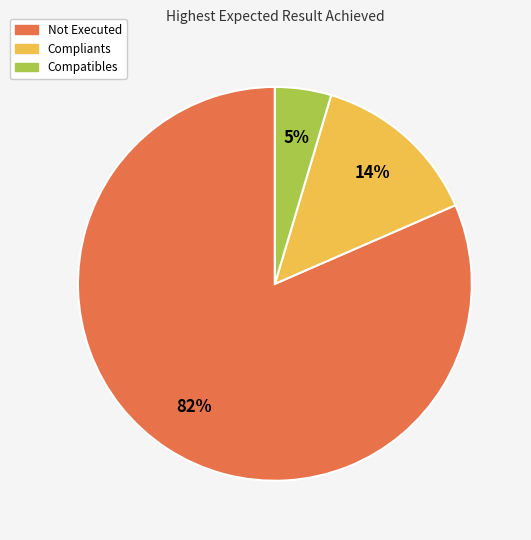

Does any single category account for the majority?

Yes